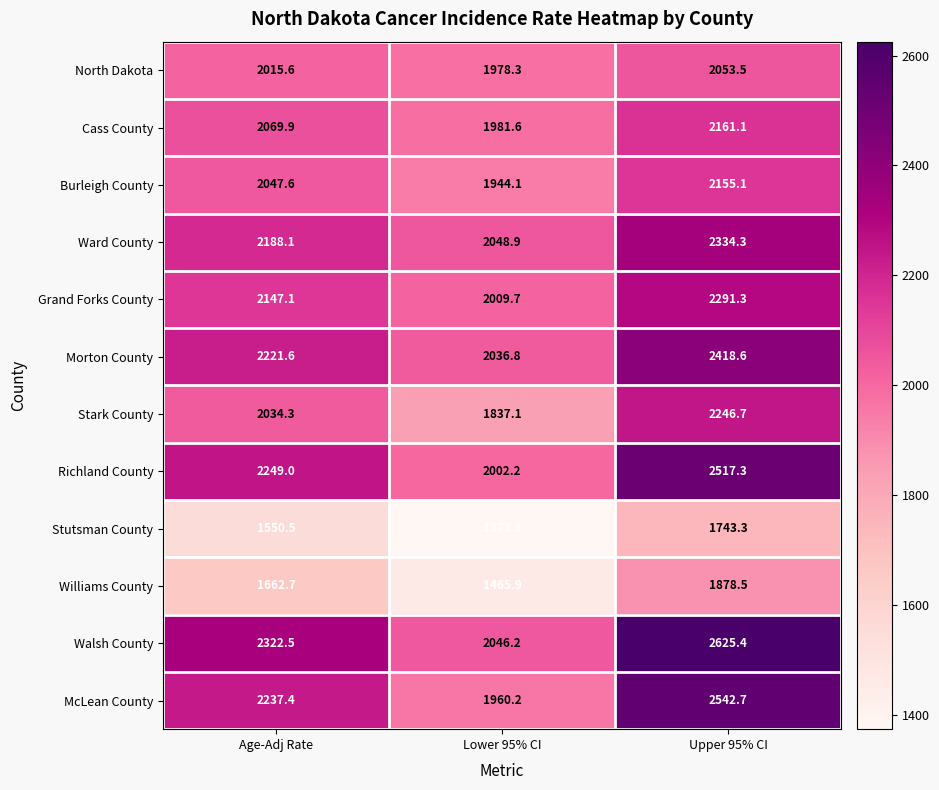

True or false: Stutsman County has a value of 1373.8 at Lower 95% CI.

True